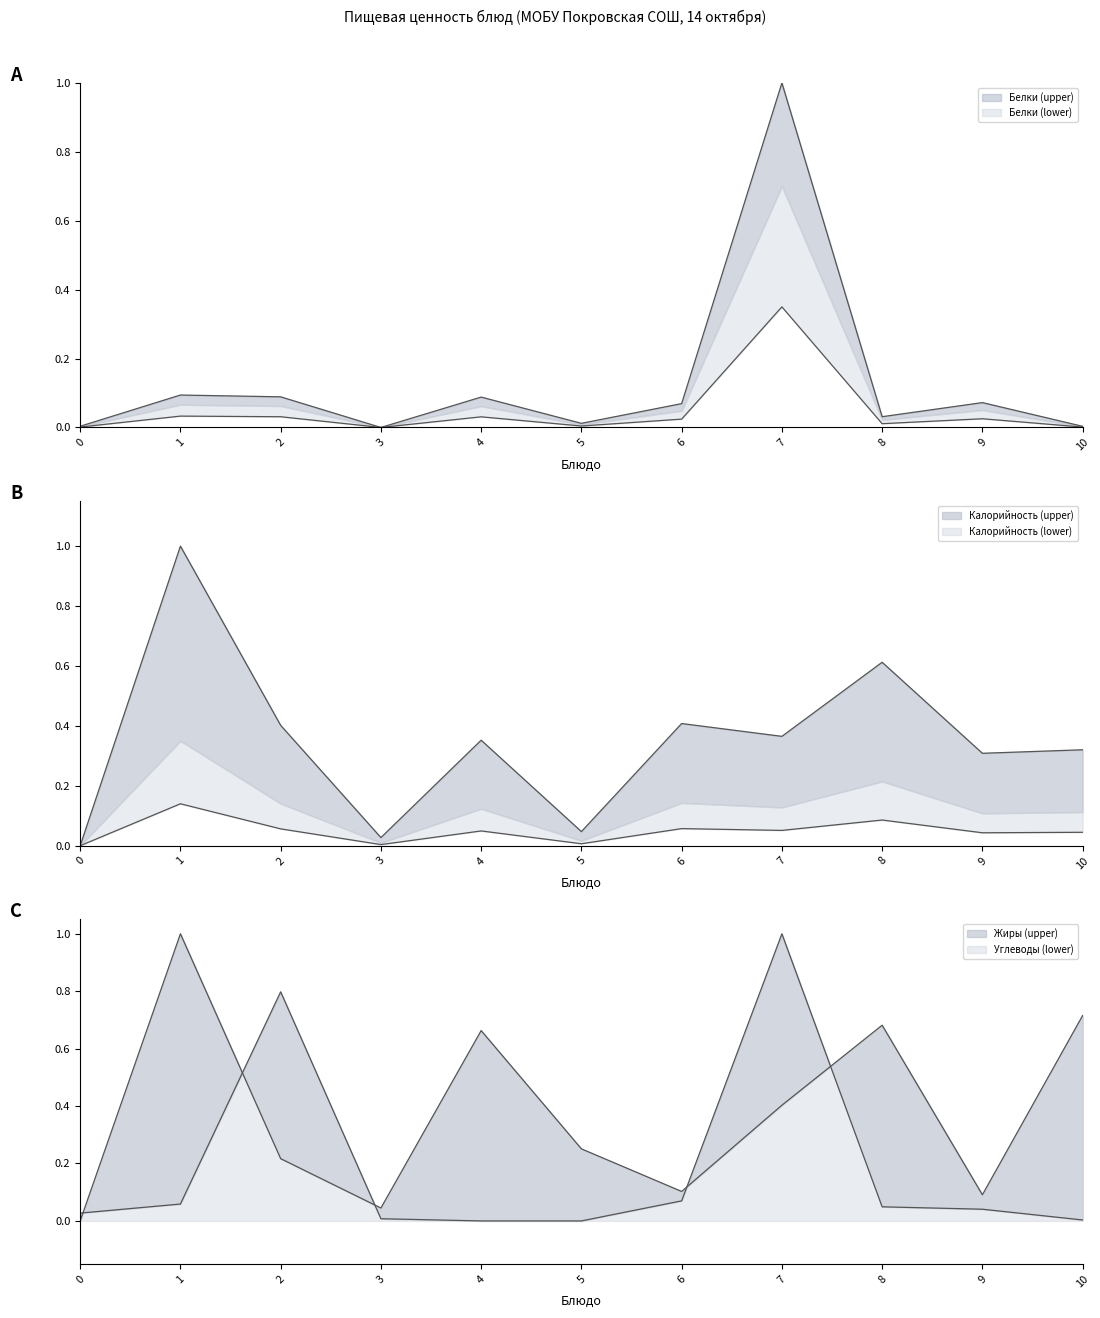

Does the chart display data point markers on the line(s)?

No